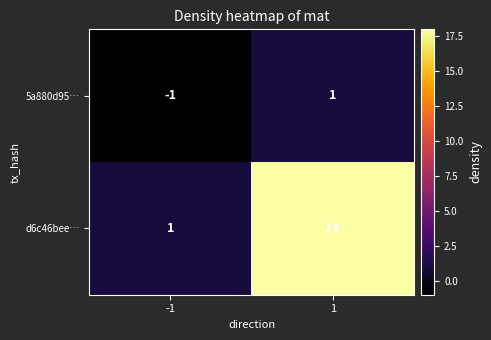

How many categories are shown in the chart?

2